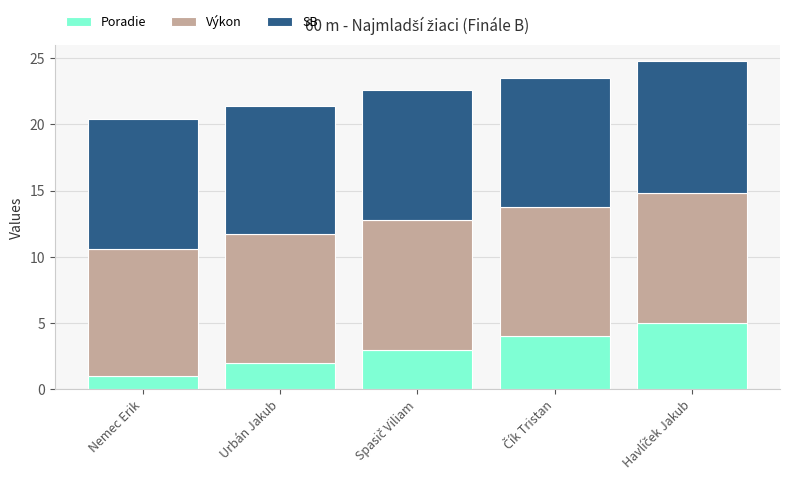

What is the sum of all Poradie values?

15.0